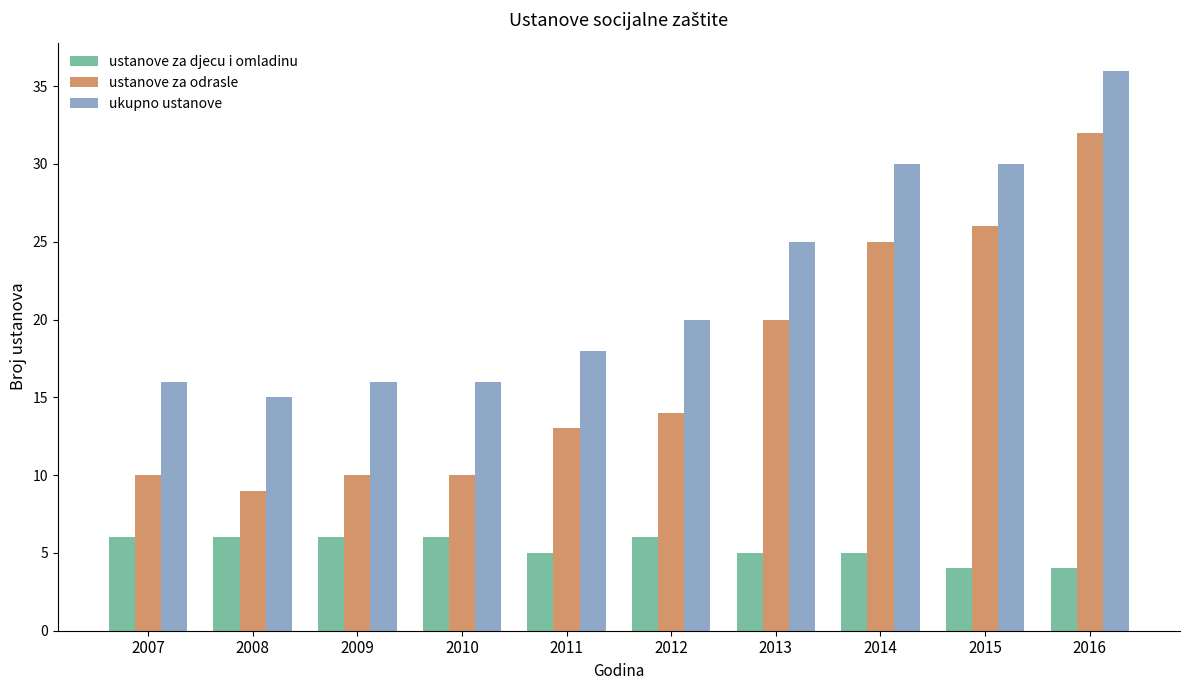

What is the difference between the maximum and minimum values in the ukupno ustanove series?

21